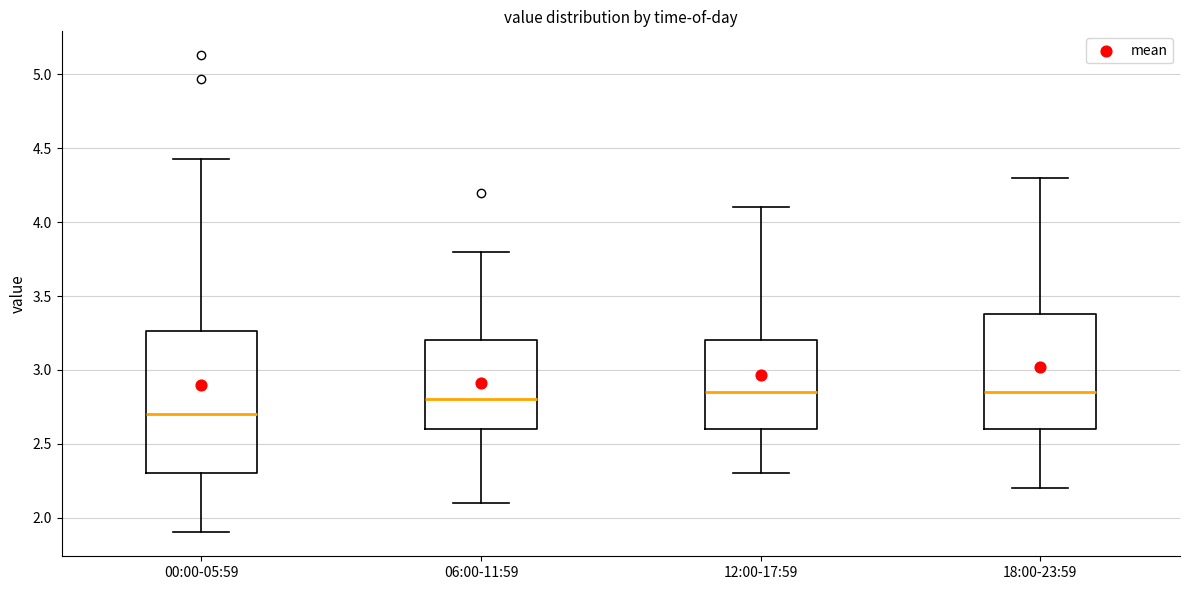

Where does the upper whisker of the box for 18:00-23:59 end on the y-axis? The values are not printed on the chart, so give them approximately, as read against the axis.

4.30